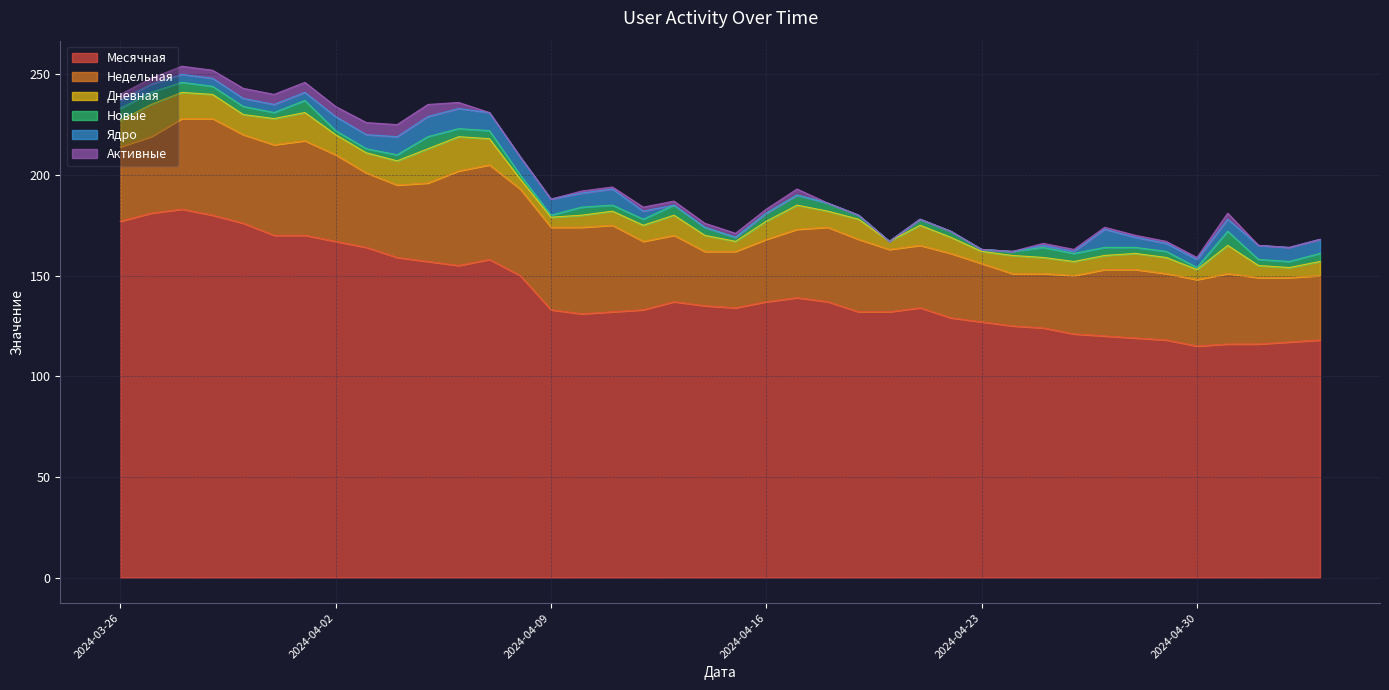

What are all the series names shown in the legend?

Месячная, Недельная, Дневная, Новые, Ядро, Активные